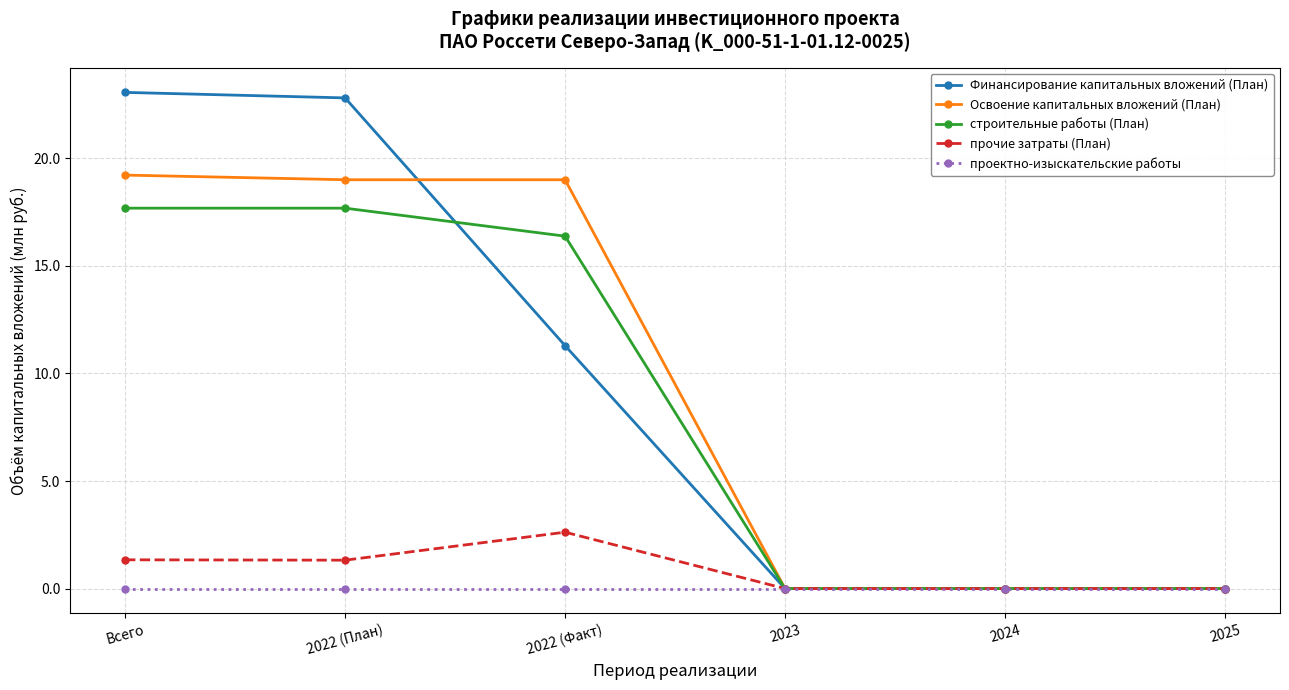

What are all the series names shown in the legend?

Финансирование капитальных вложений (План), Освоение капитальных вложений (План), строительные работы (План), прочие затраты (План), проектно-изыскательские работы